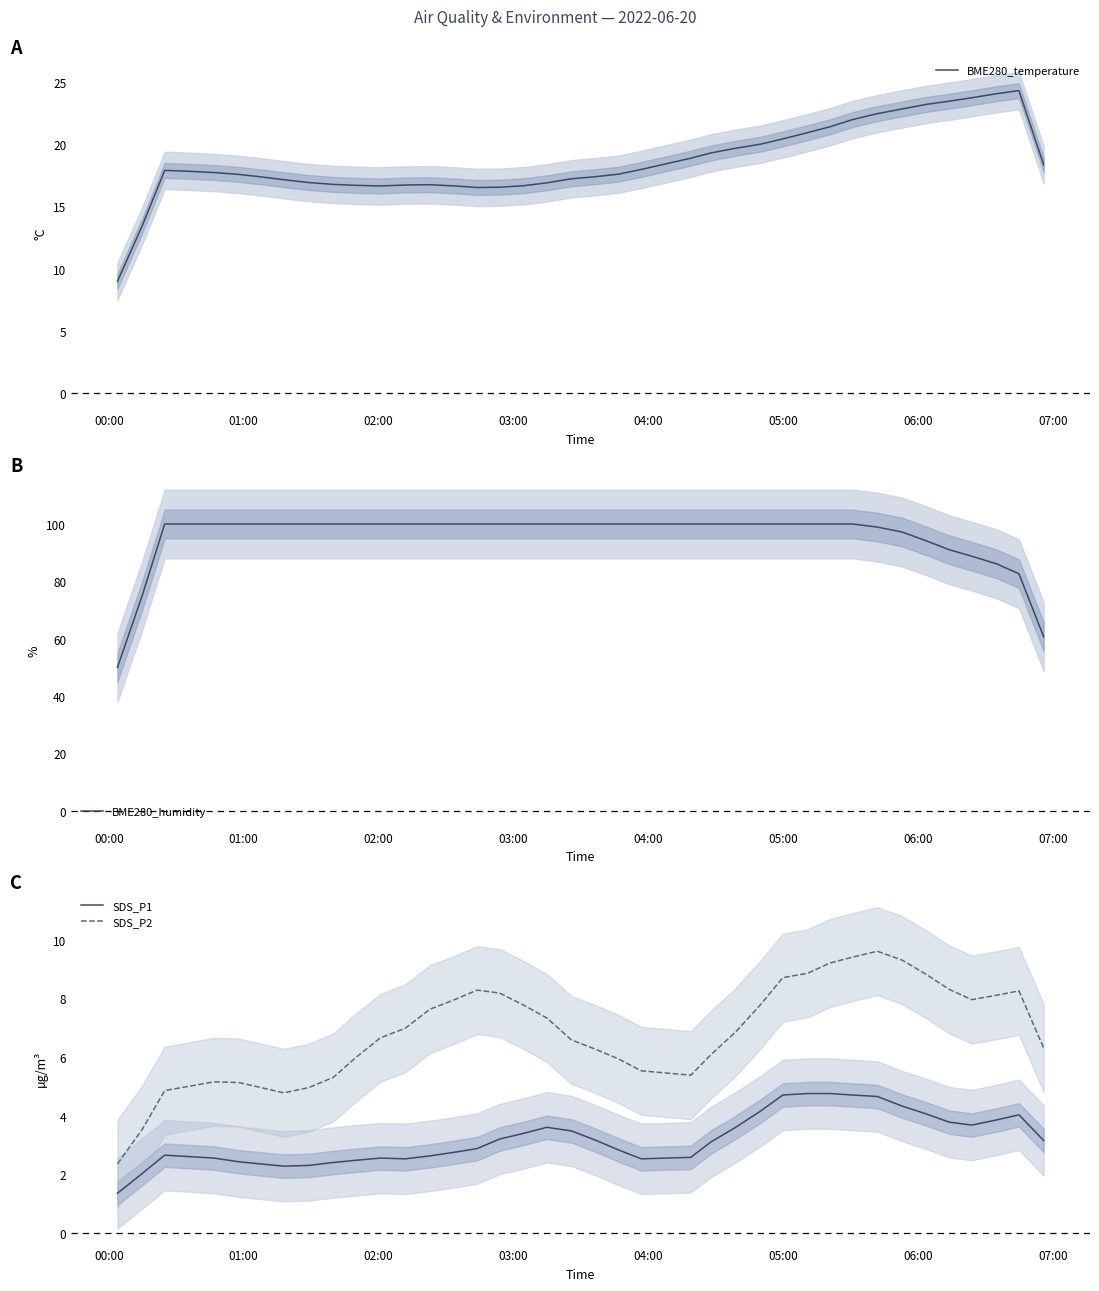

What is the lowest value of the BME280_humidity series?

50.0